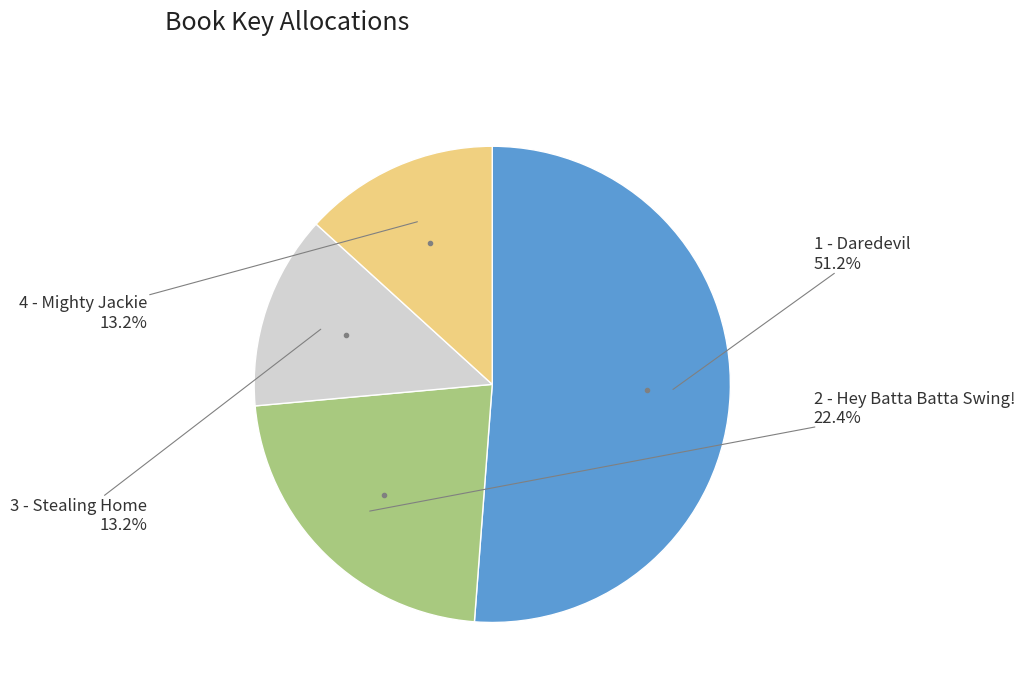

Does any single category account for the majority?

Yes